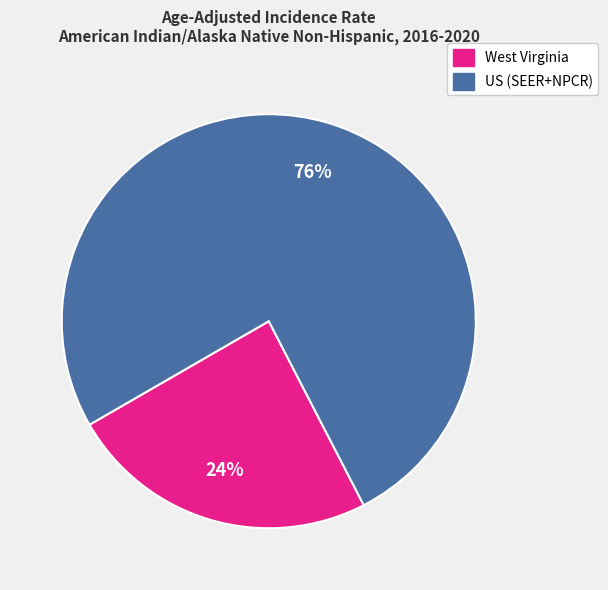

Does any single category account for the majority?

Yes